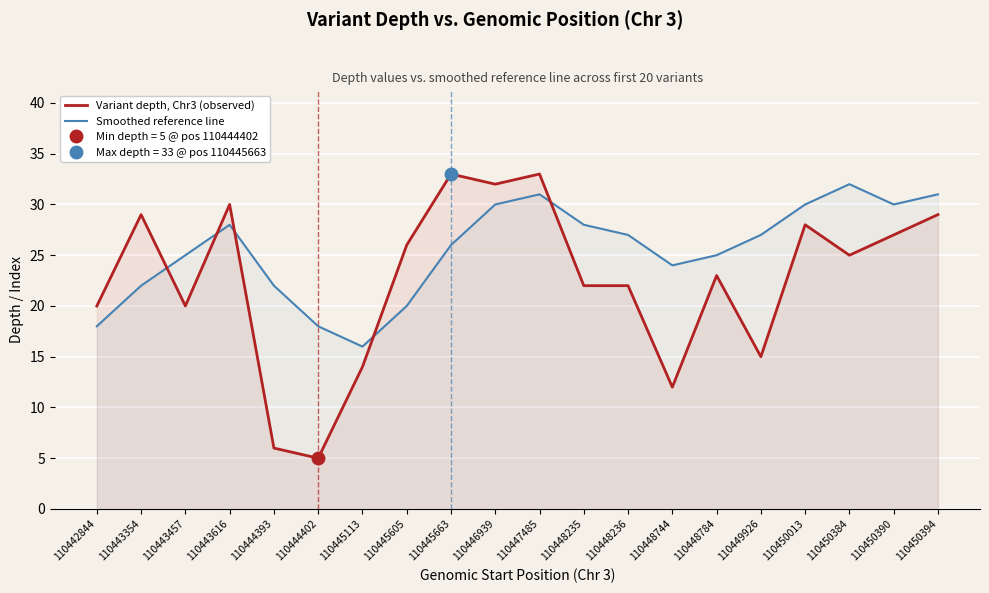

What is the value of the Variant depth, Chr3 (observed) point at the 13th from the left?

22